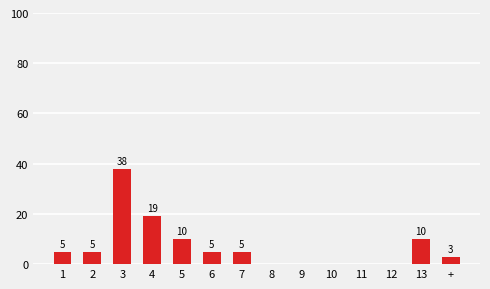

Count the number of data series in this chart.

1